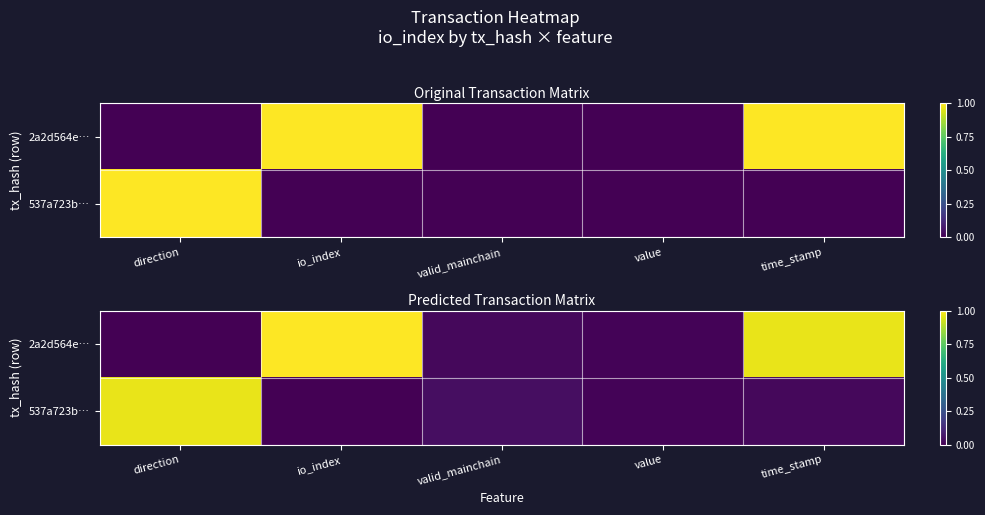

How many categories are shown in the chart?

5